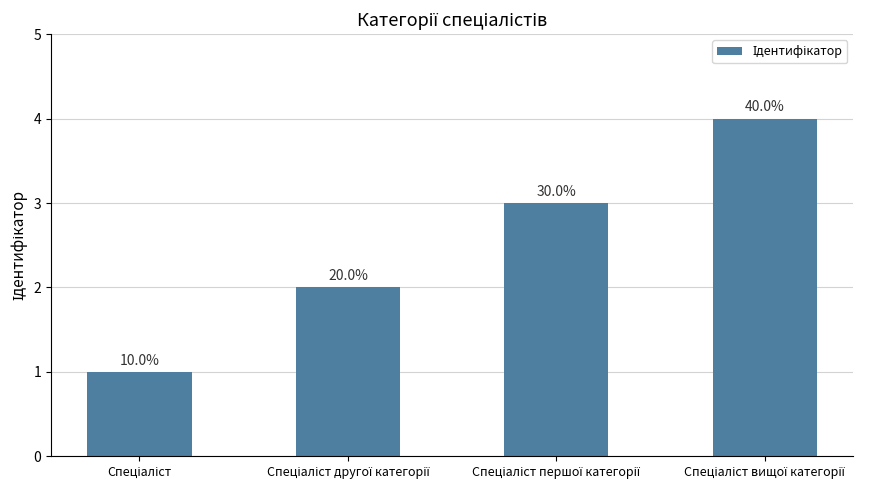

What is the change in value from Спеціаліст to Спеціаліст вищої категорії?

+3